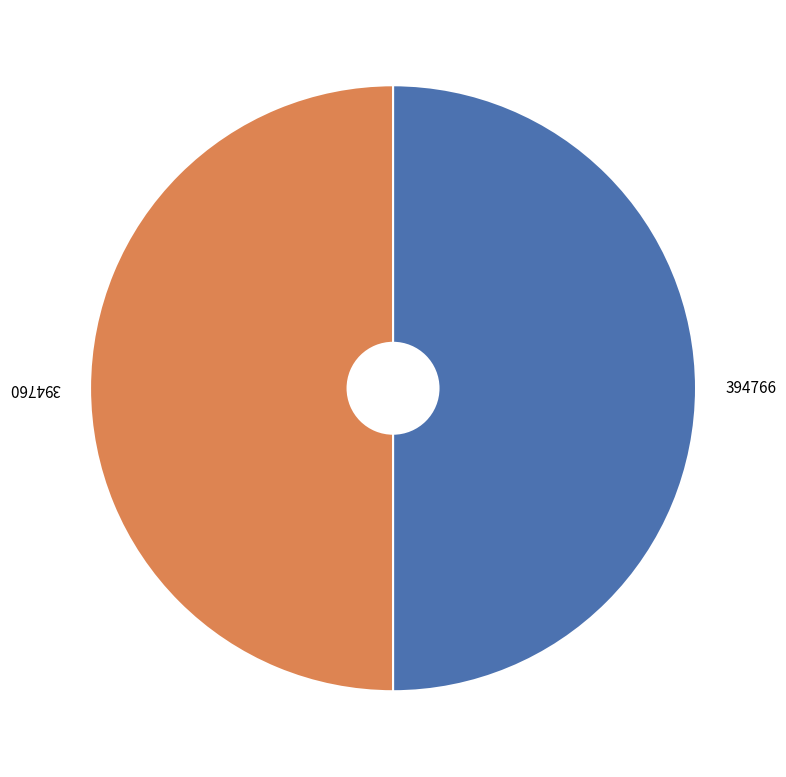

How many slices are in this pie chart?

2